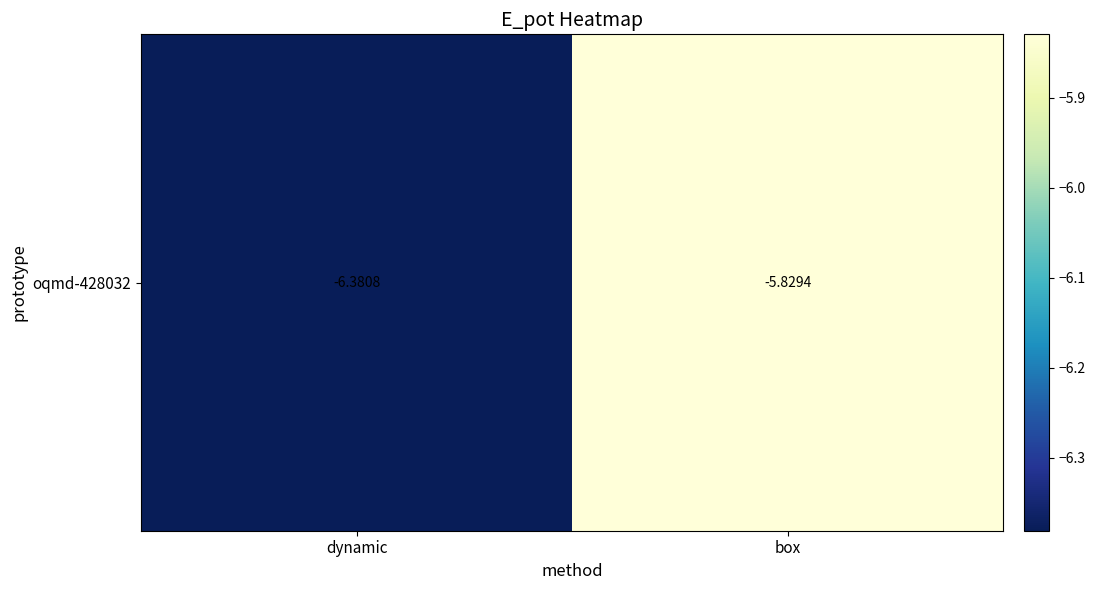

The value at dynamic is -11.0. True or false?

False